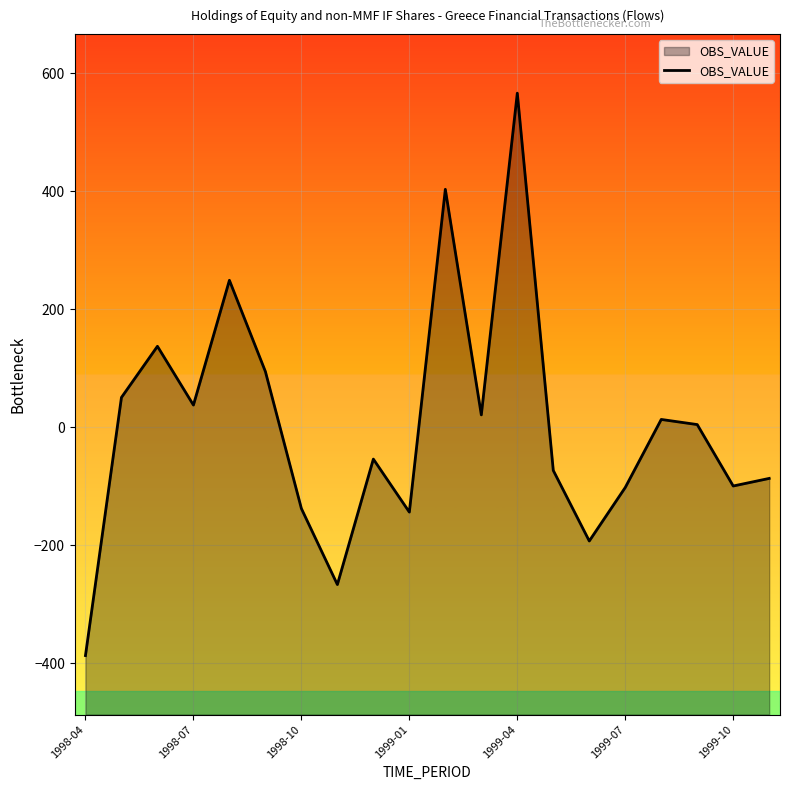

Between 1999-01 and 1999-07, which is larger?

1999-07